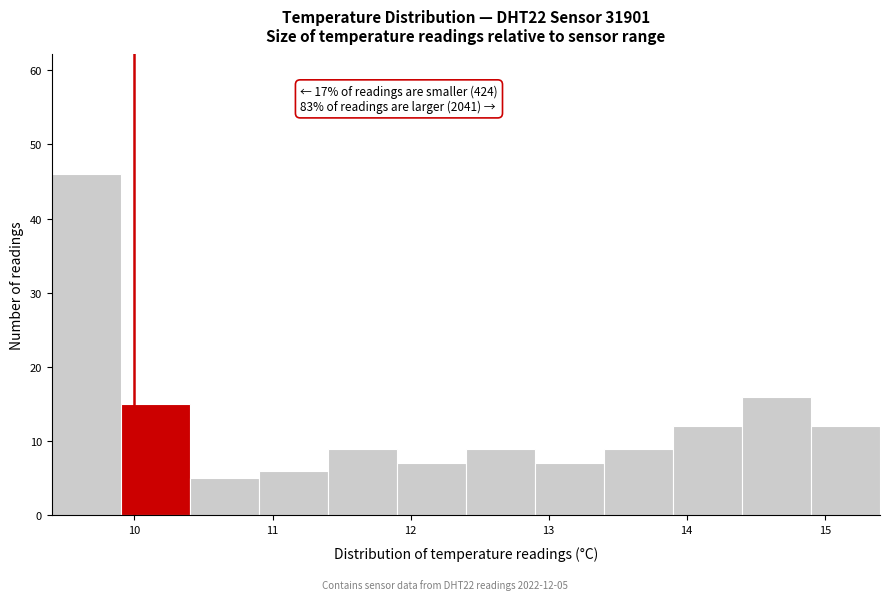

Which range on the x-axis has the tallest bar?

9.4 to 9.9